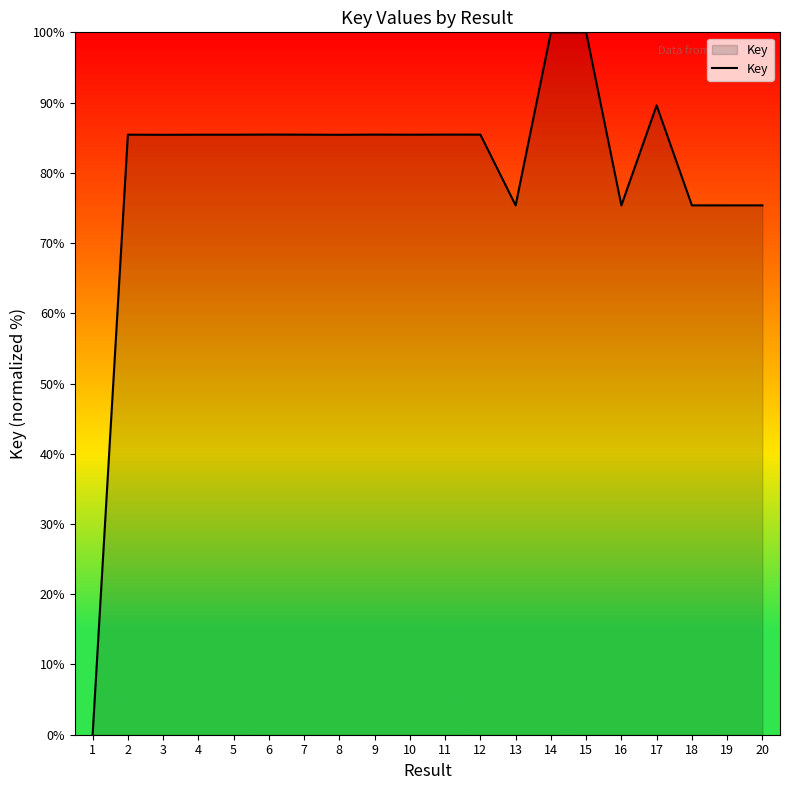

Between 1 and 12, which is larger?

12